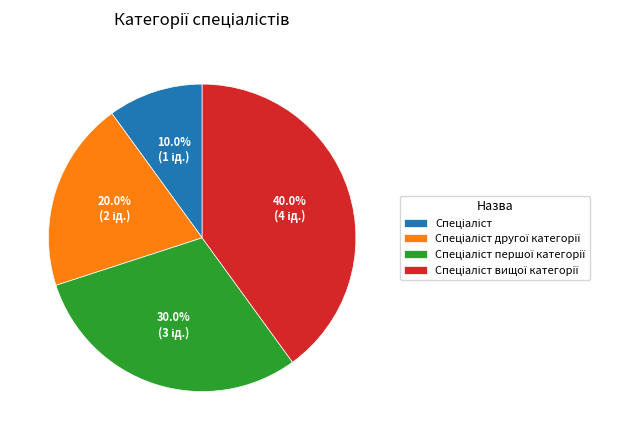

Does any single category account for the majority?

No